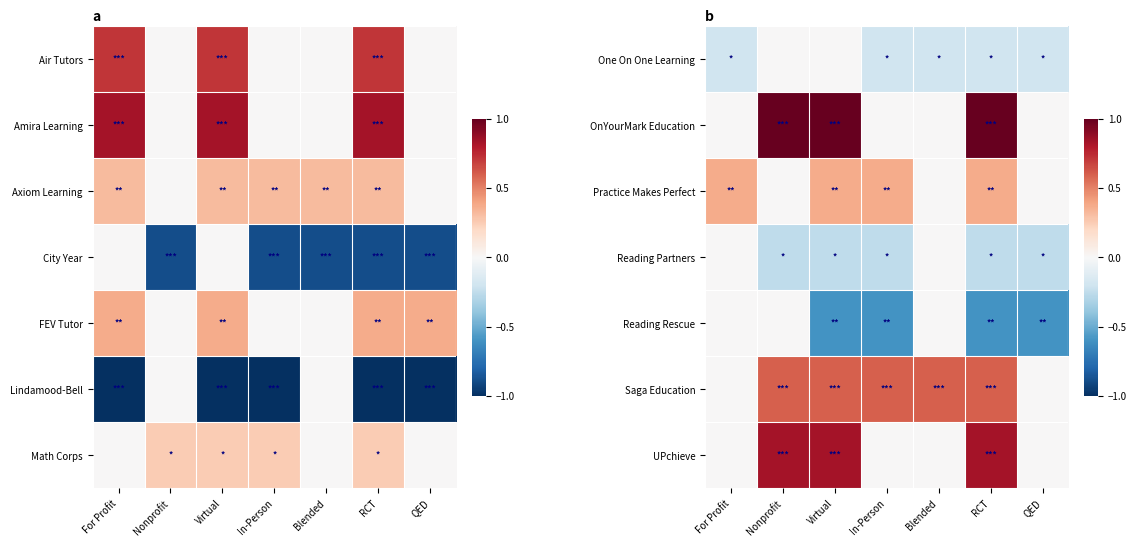

Between Blended and In-Person, which is larger?

Blended